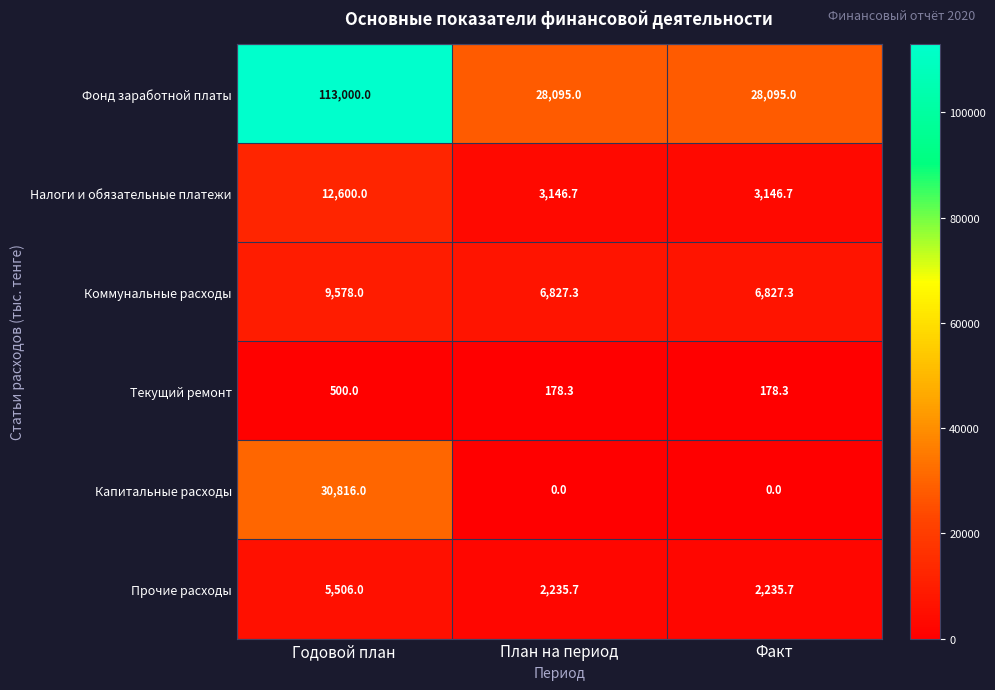

Which category has the highest value across all series?

Годовой план